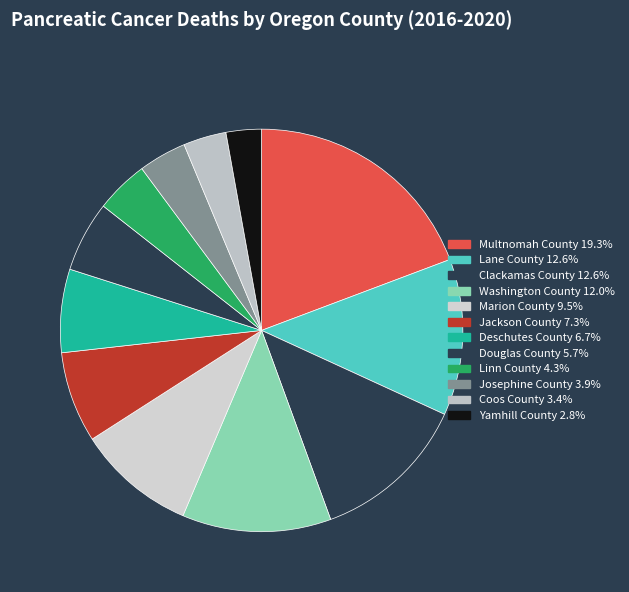

Count the number of slices in the pie.

12